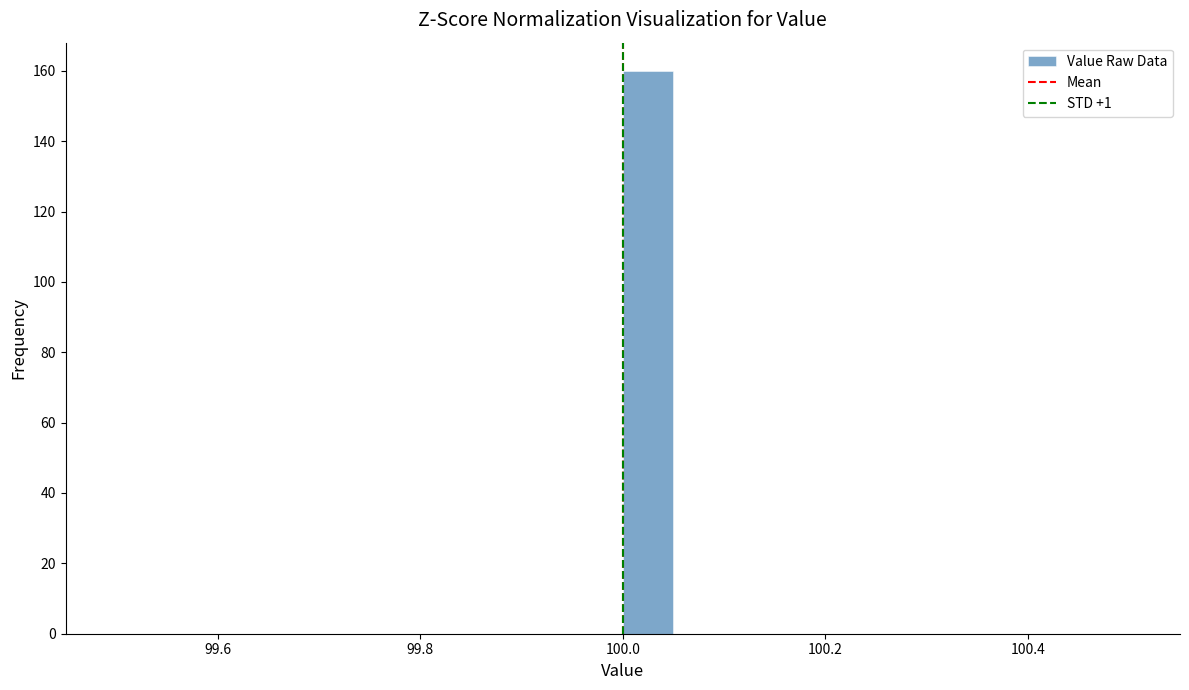

Read against the x-axis, roughly where is the centre of the tallest bar?

100.02